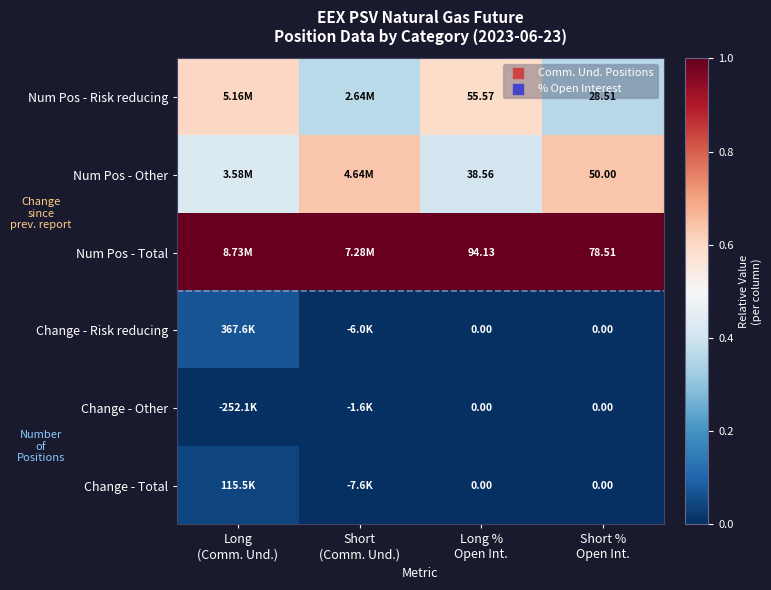

What is the difference between the highest and lowest values at Long %
Open Int.?

94.1